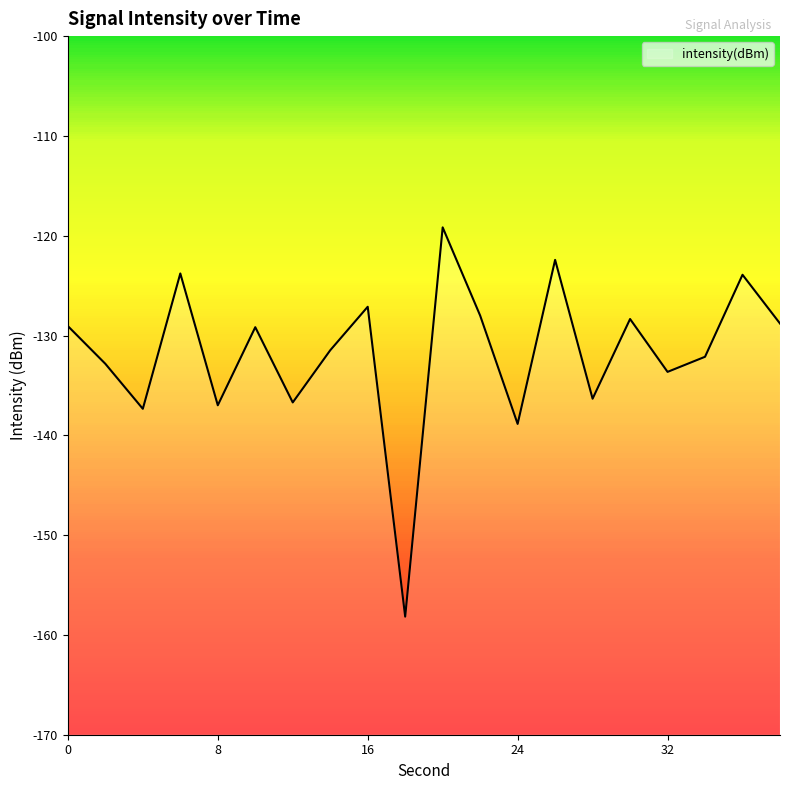

The chart shows a value of -31.7 at 36. True or false?

False